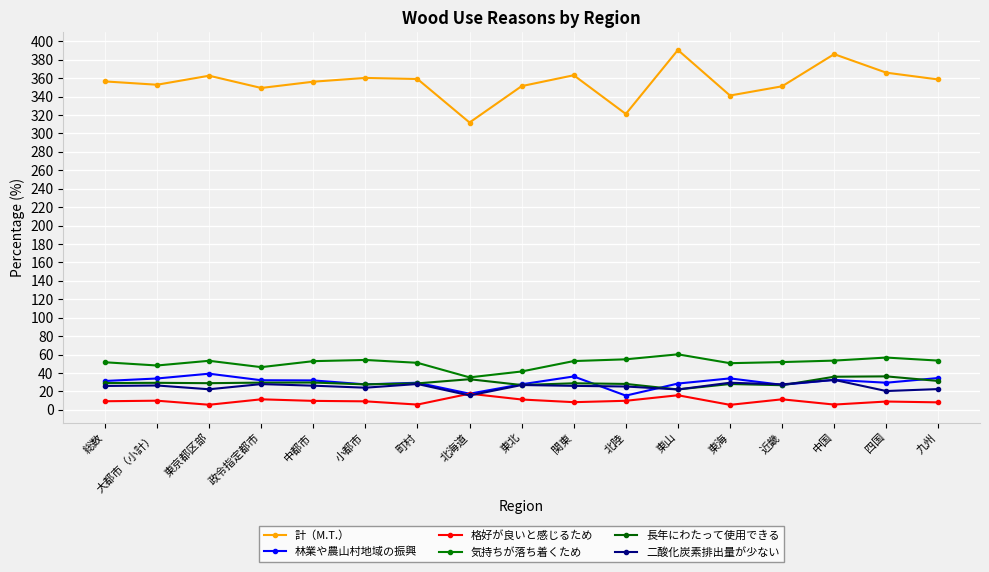

Reading left to right, list all the values displayed in this chart.

計（M.T.）: 356.4	352.8	362.6	349.3	356.1	360.2	359.0	311.8	351.3	363.1	321.1	390.5	341.1	351.1	386.0	365.9	358.5
林業や農山村地域の振興: 31.4	34.1	39.3	32.2	32.0	27.7	29.5	17.6	27.8	36.3	15.5	28.6	34.2	27.2	32.6	29.5	34.6
格好が良いと感じるため: 9.4	10.0	5.6	11.5	9.8	9.3	5.8	17.6	11.3	8.4	9.9	15.9	5.5	11.5	5.8	9.1	8.2
気持ちが落ち着くため: 51.7	48.2	53.3	46.4	52.9	54.2	51.1	35.3	41.7	53.0	54.9	60.3	50.7	51.9	53.5	56.8	53.5
長年にわたって使用できる: 29.1	29.4	29.0	29.6	29.7	27.7	28.8	33.3	27.0	28.9	28.2	22.2	28.1	26.8	36.0	36.4	31.4
二酸化炭素排出量が少ない: 26.0	26.5	22.4	28.0	26.3	24.1	28.1	15.7	27.0	26.1	25.4	22.2	29.5	27.7	32.6	20.5	22.6